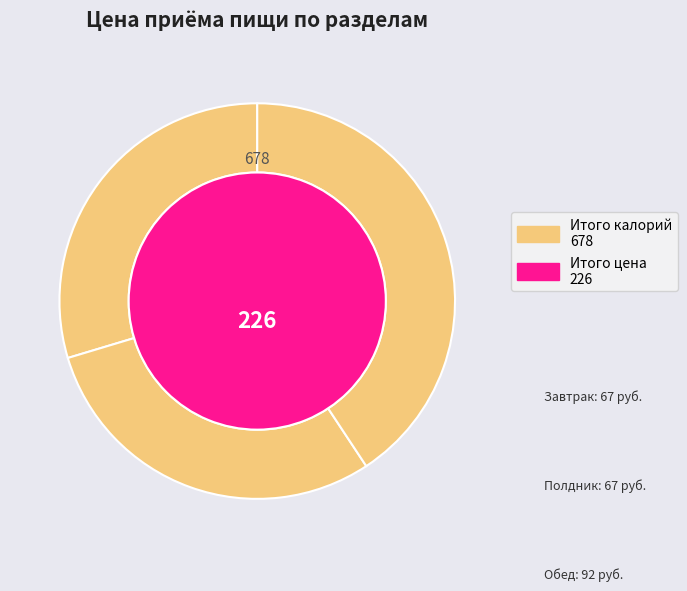

Is it true that Завтрак is 39% of the pie?

False